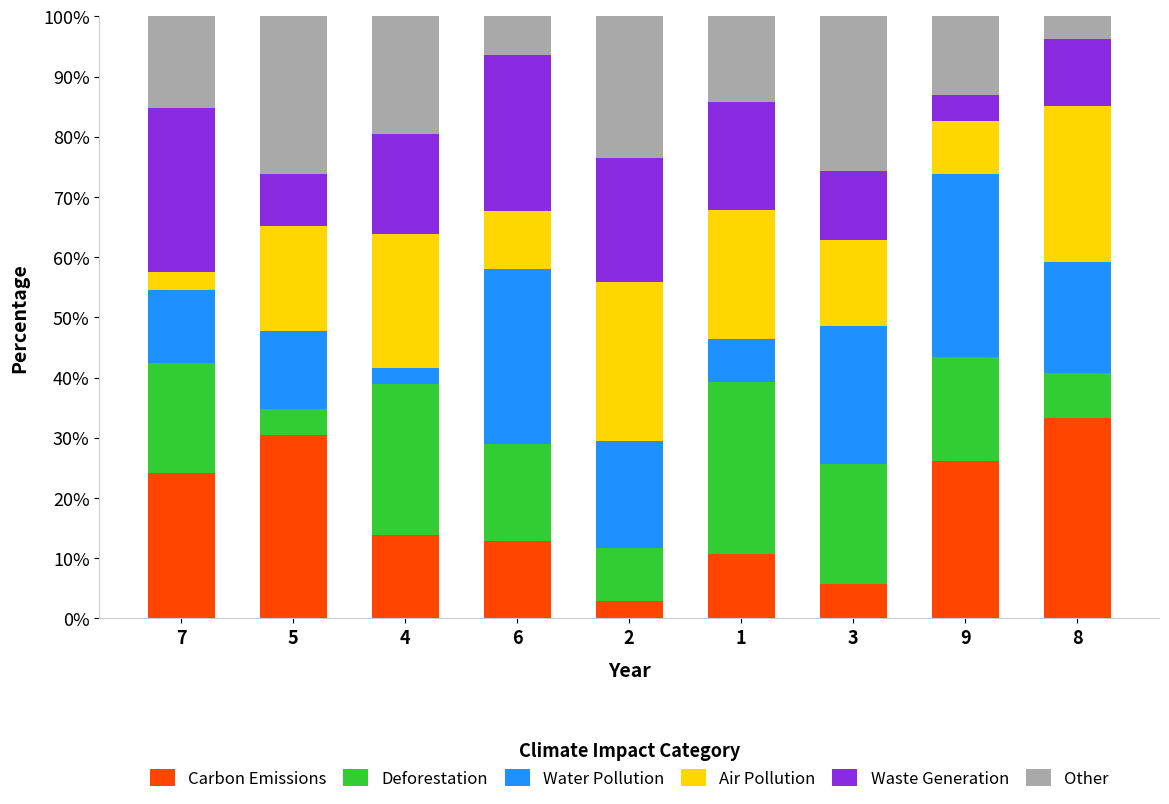

How many distinct data groups are displayed?

6